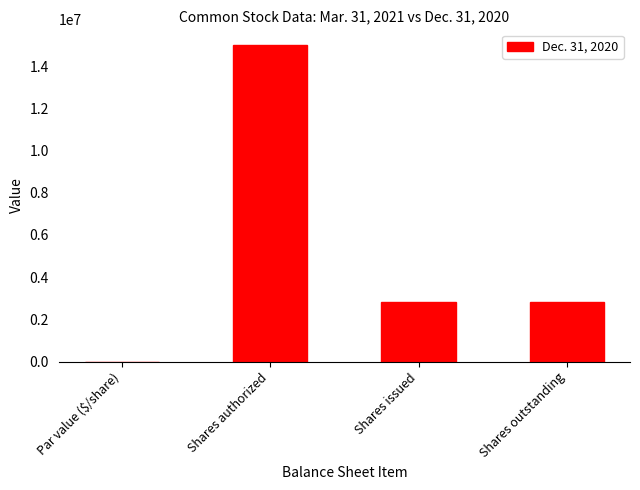

What is the greatest value displayed?

15000000